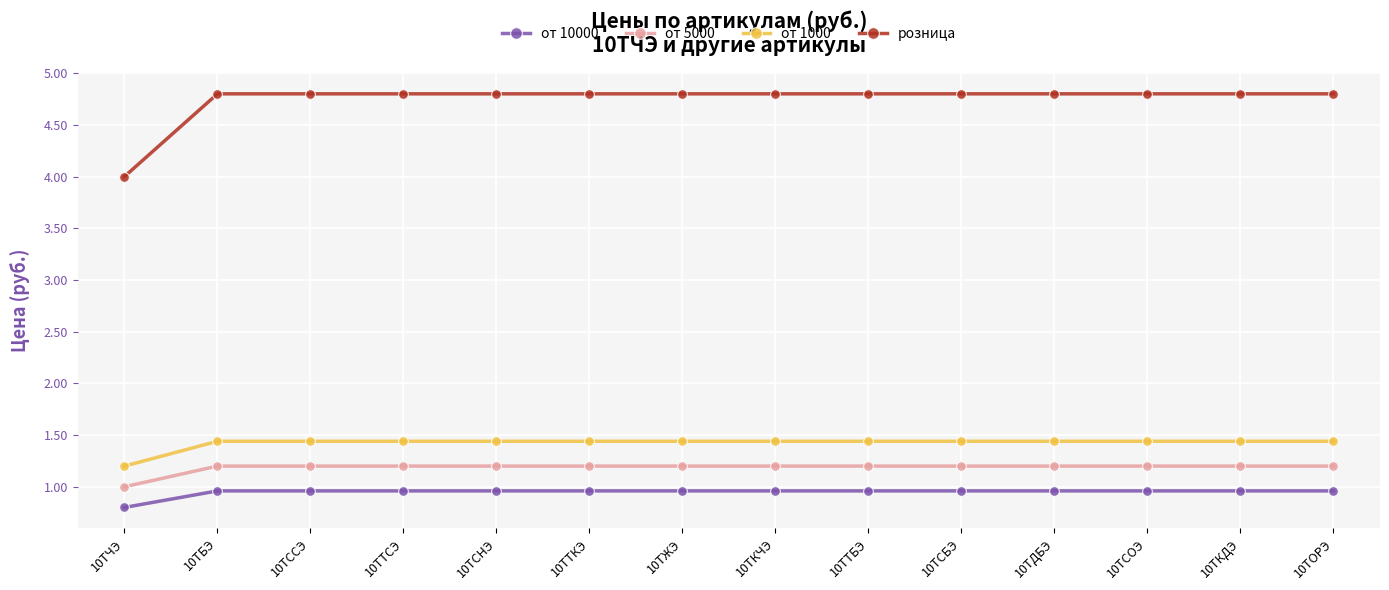

How many categories are shown in the chart?

14